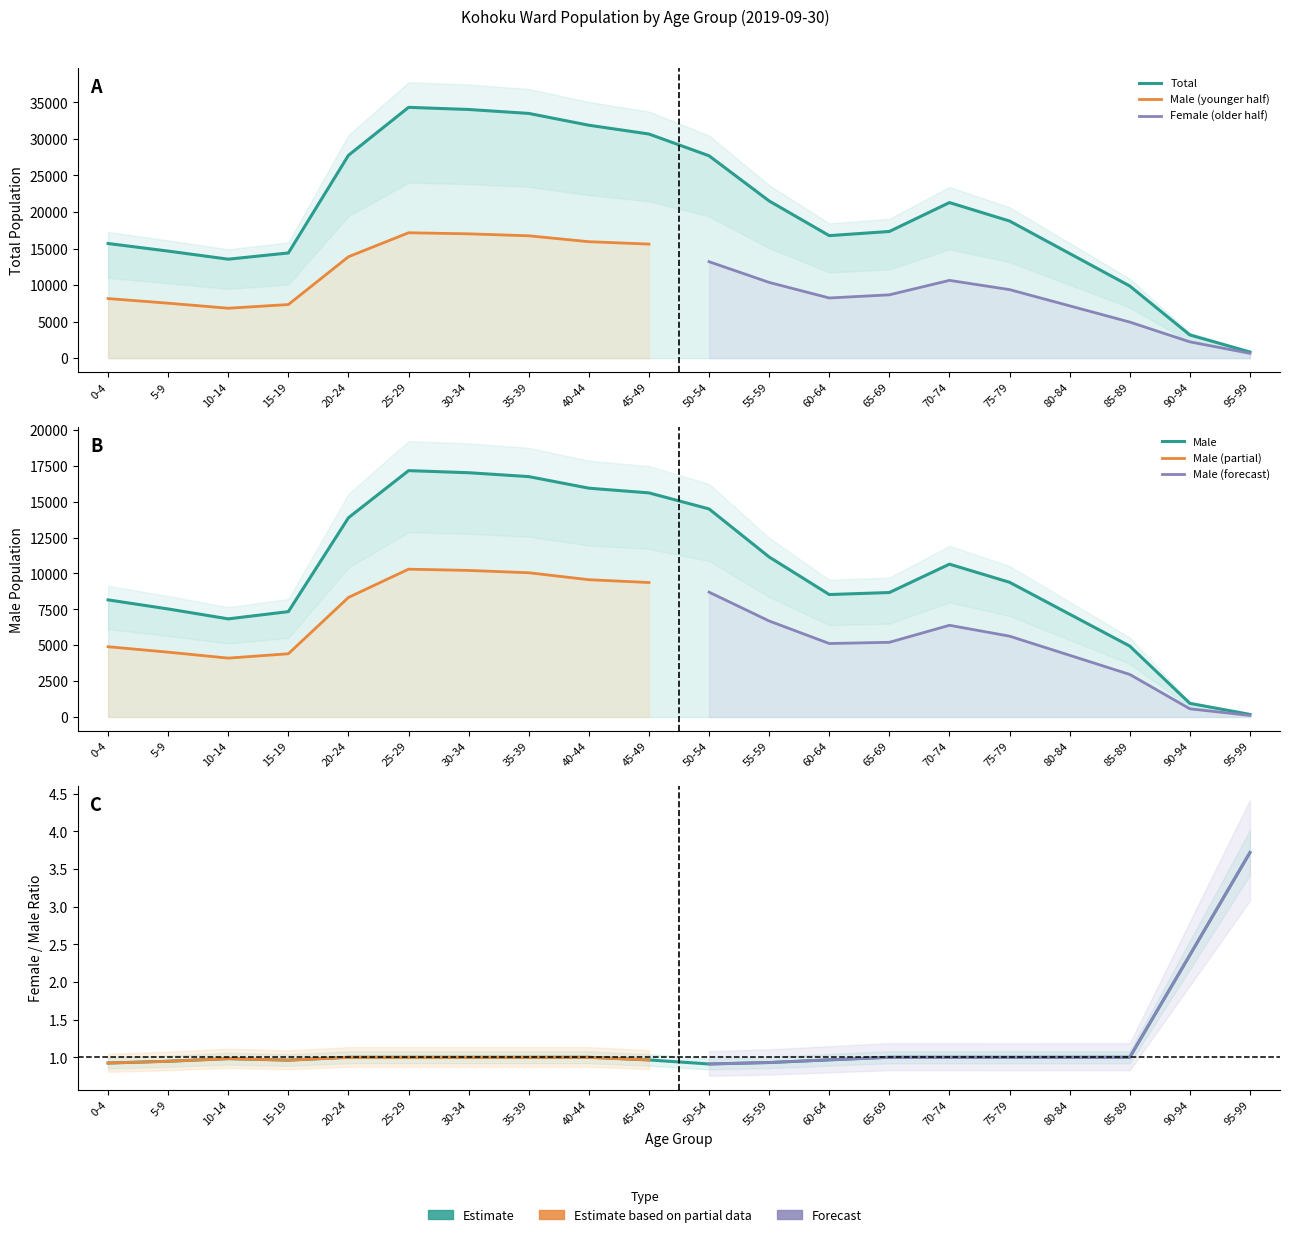

Reading left to right, what are all the values shown in this chart?

Total: 15689	14650	13543	14398	27760	34320	34028	33488	31873	30670	27691	21510	16765	17336	21290	18765	14320	9876	3180	845
Male: 8157	7524	6833	7339	13880	17160	17014	16744	15937	15610	14492	11144	8529	8668	10645	9383	7160	4938	947	179